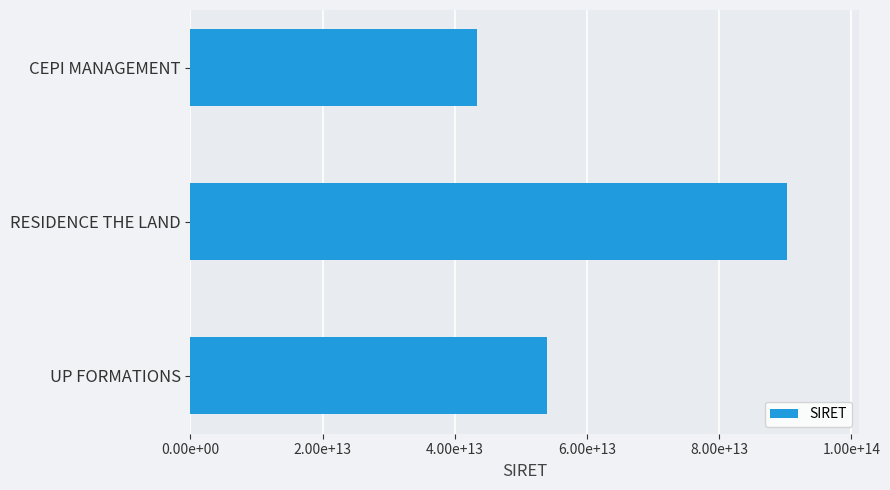

How many values are between 43433186400018 and 90331533100012?

3